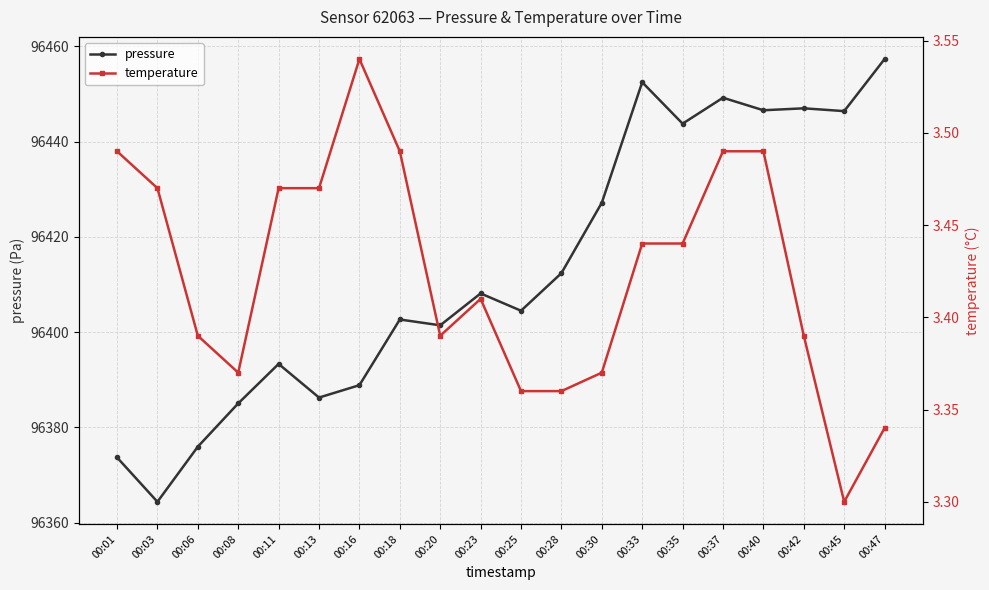

True or false: temperature and pressure cross at least once.

False